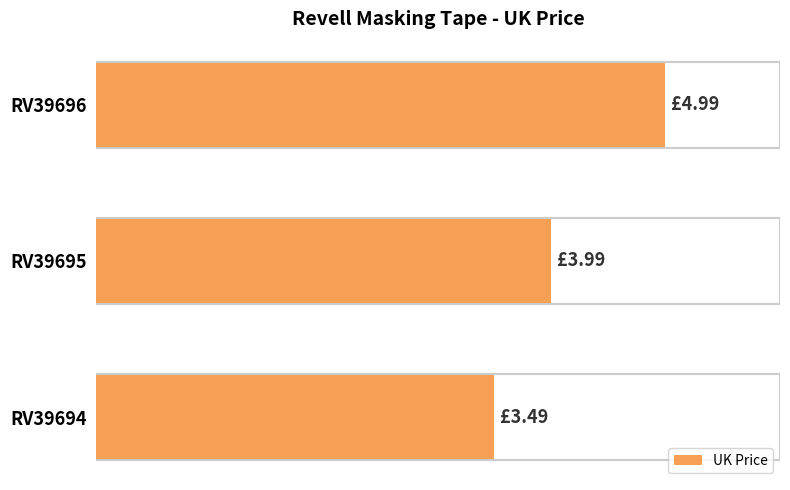

At which label is the value closest to 4?

RV39695